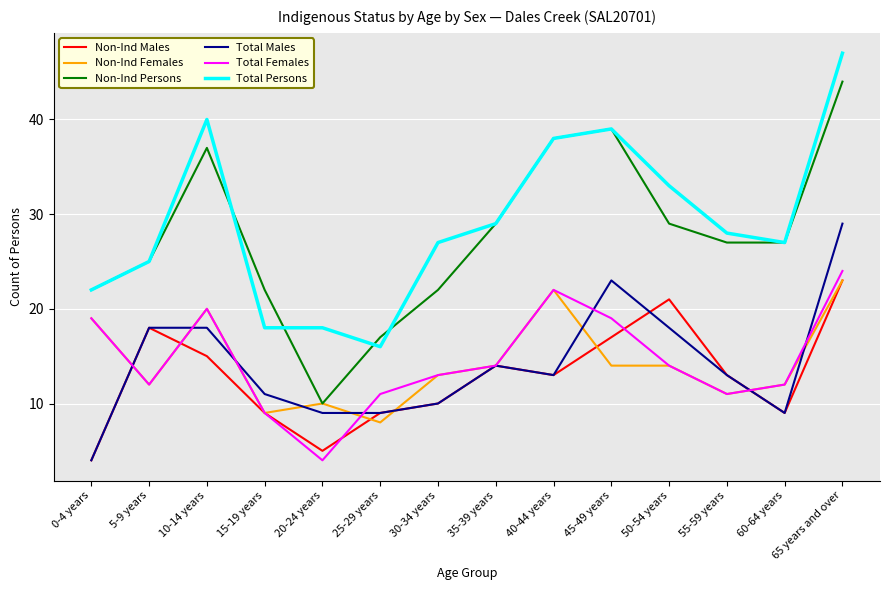

Which series has the widest spread of values?

Non-Ind Persons